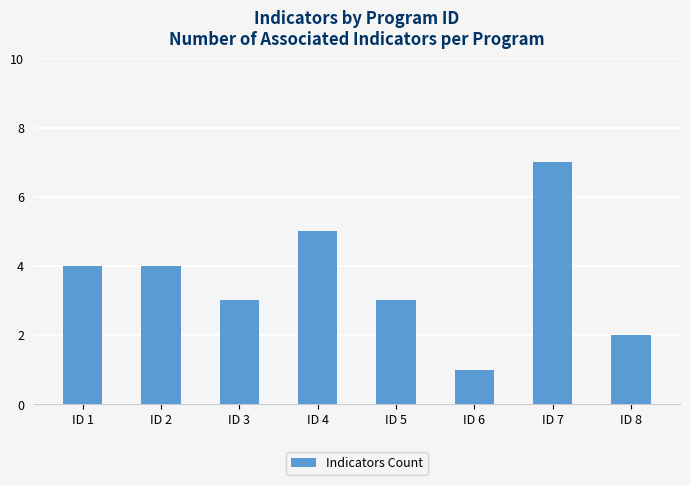

True or false: the data shows 3 at ID 5.

True